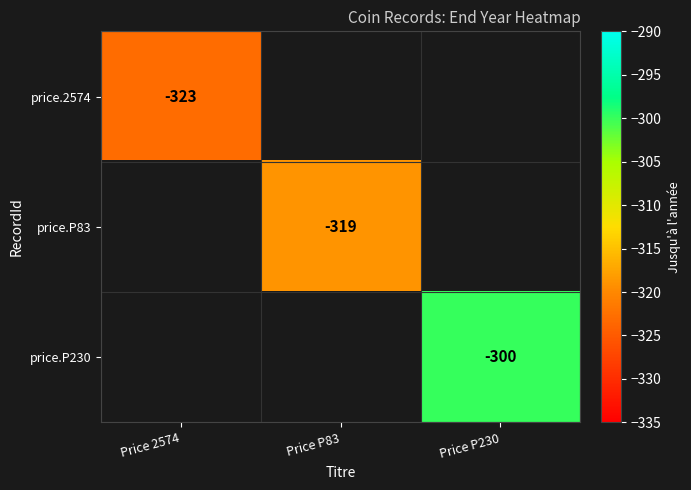

True or false: price.2574 has a value of -323 at Price 2574.

True